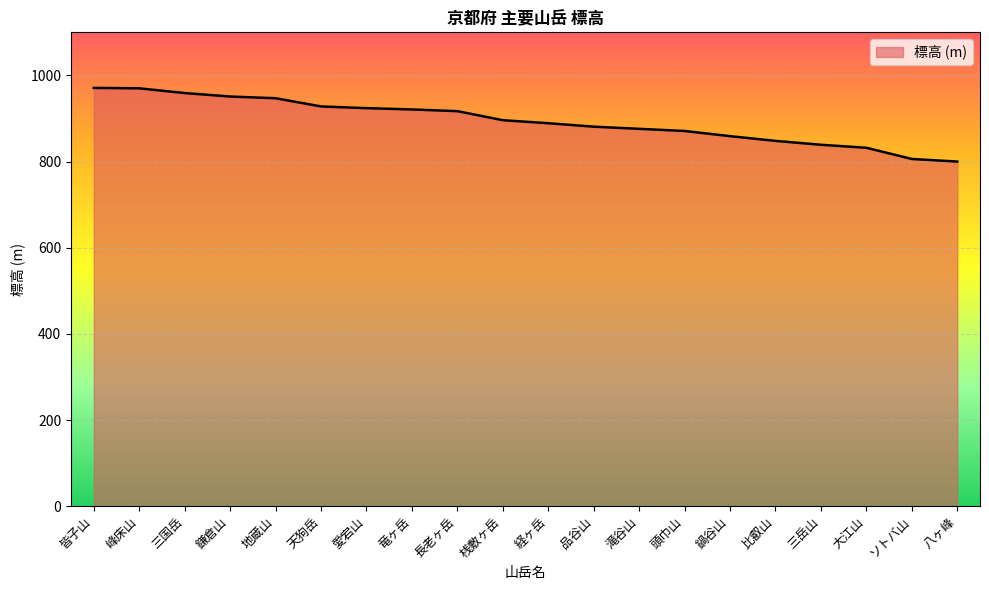

What value does the data have at 滝谷山?

876